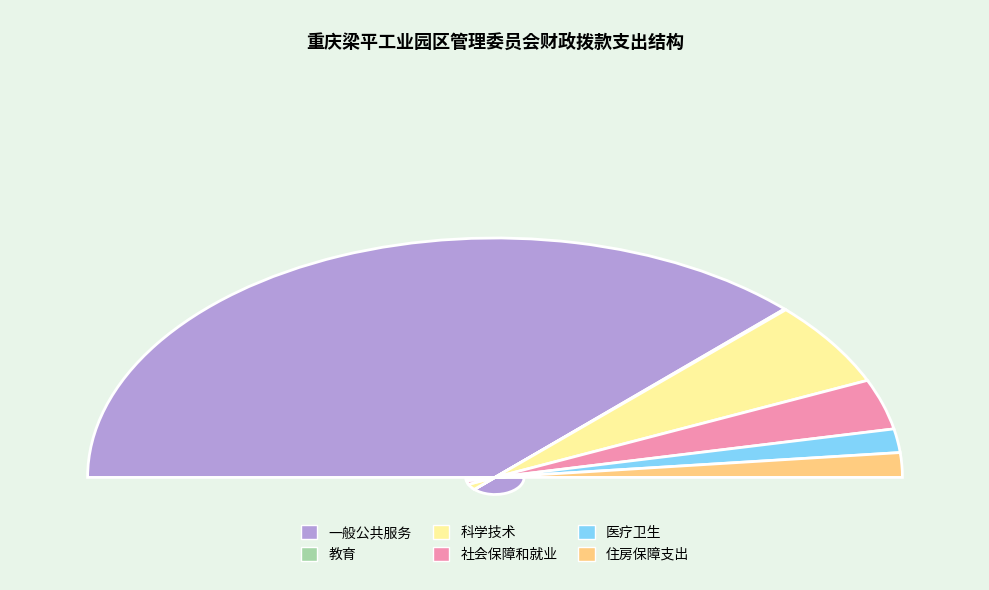

How much of the chart is everything except 医疗卫生?

96.8%